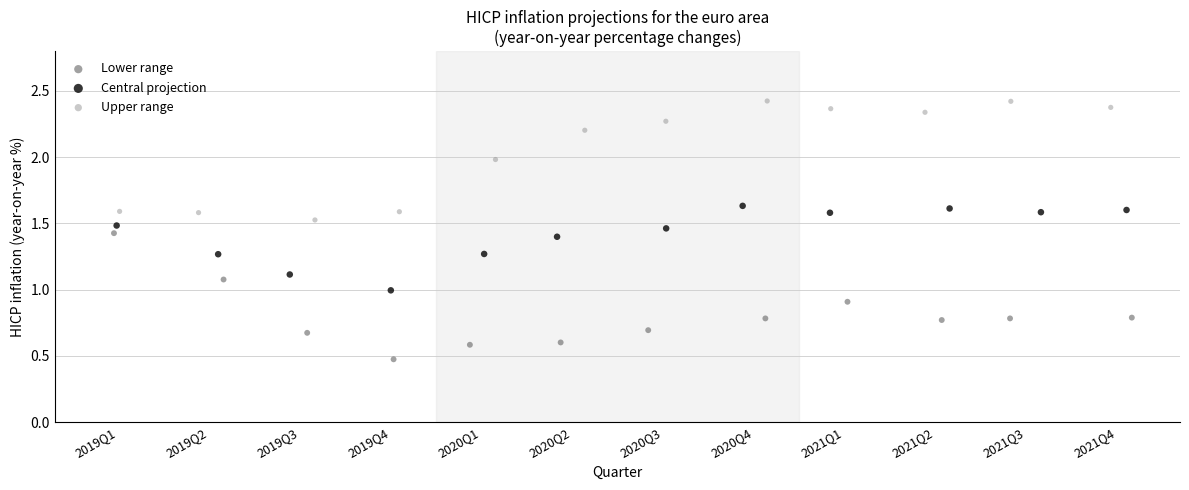

What are all the series names shown in the legend?

Lower range, Central projection, Upper range